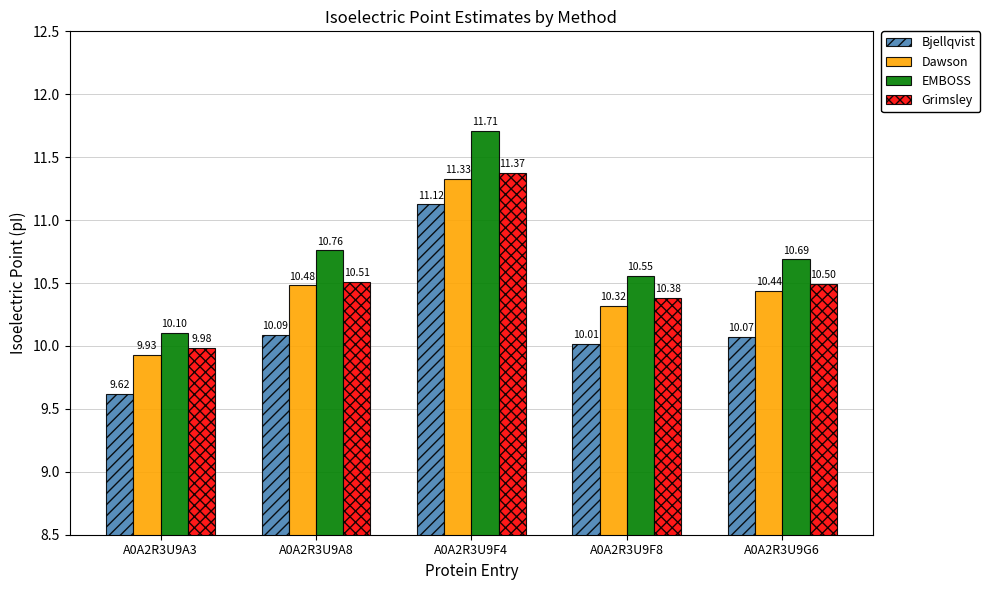

What is the minimum value for Dawson?

9.9